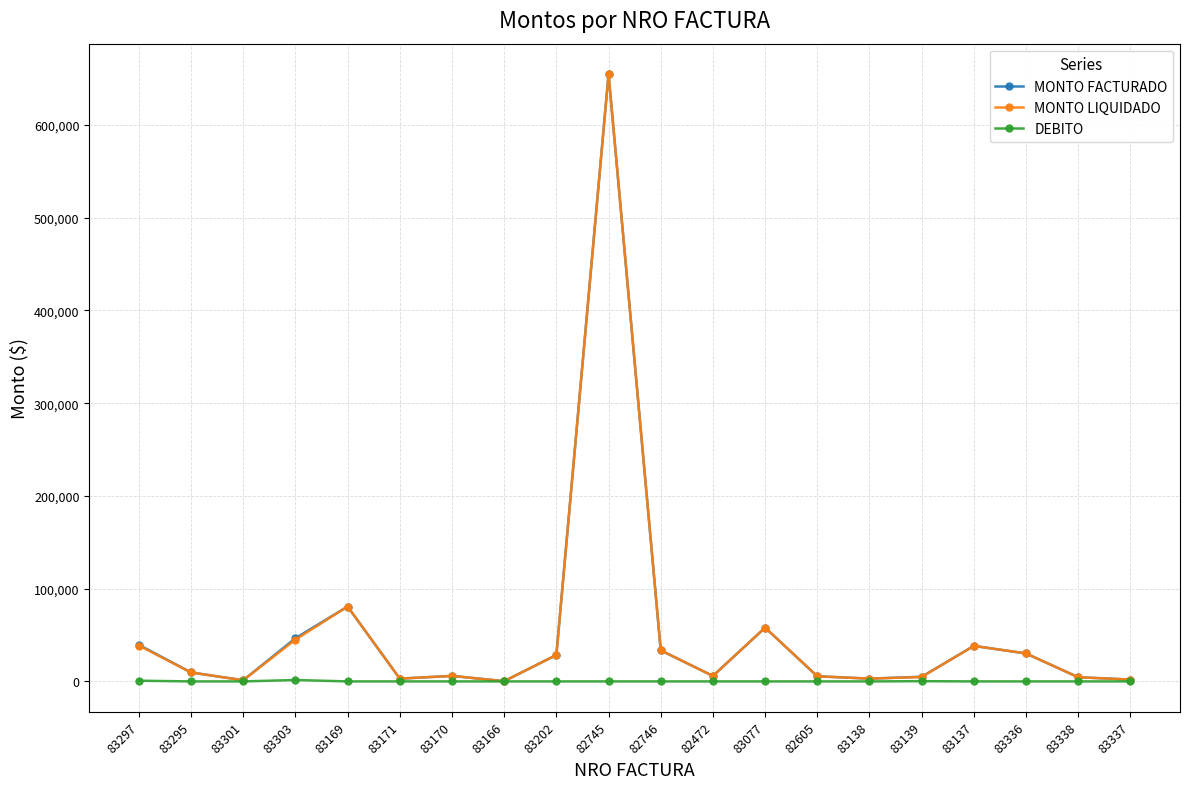

The value of DEBITO at 83338 is 0. True or false?

True